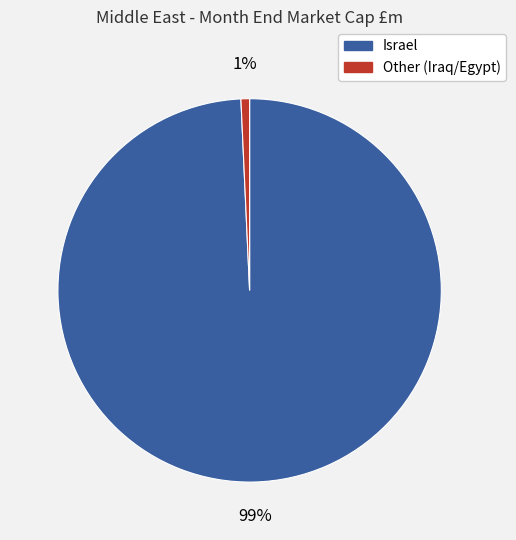

To the nearest percent, what is the average slice percentage?

50%